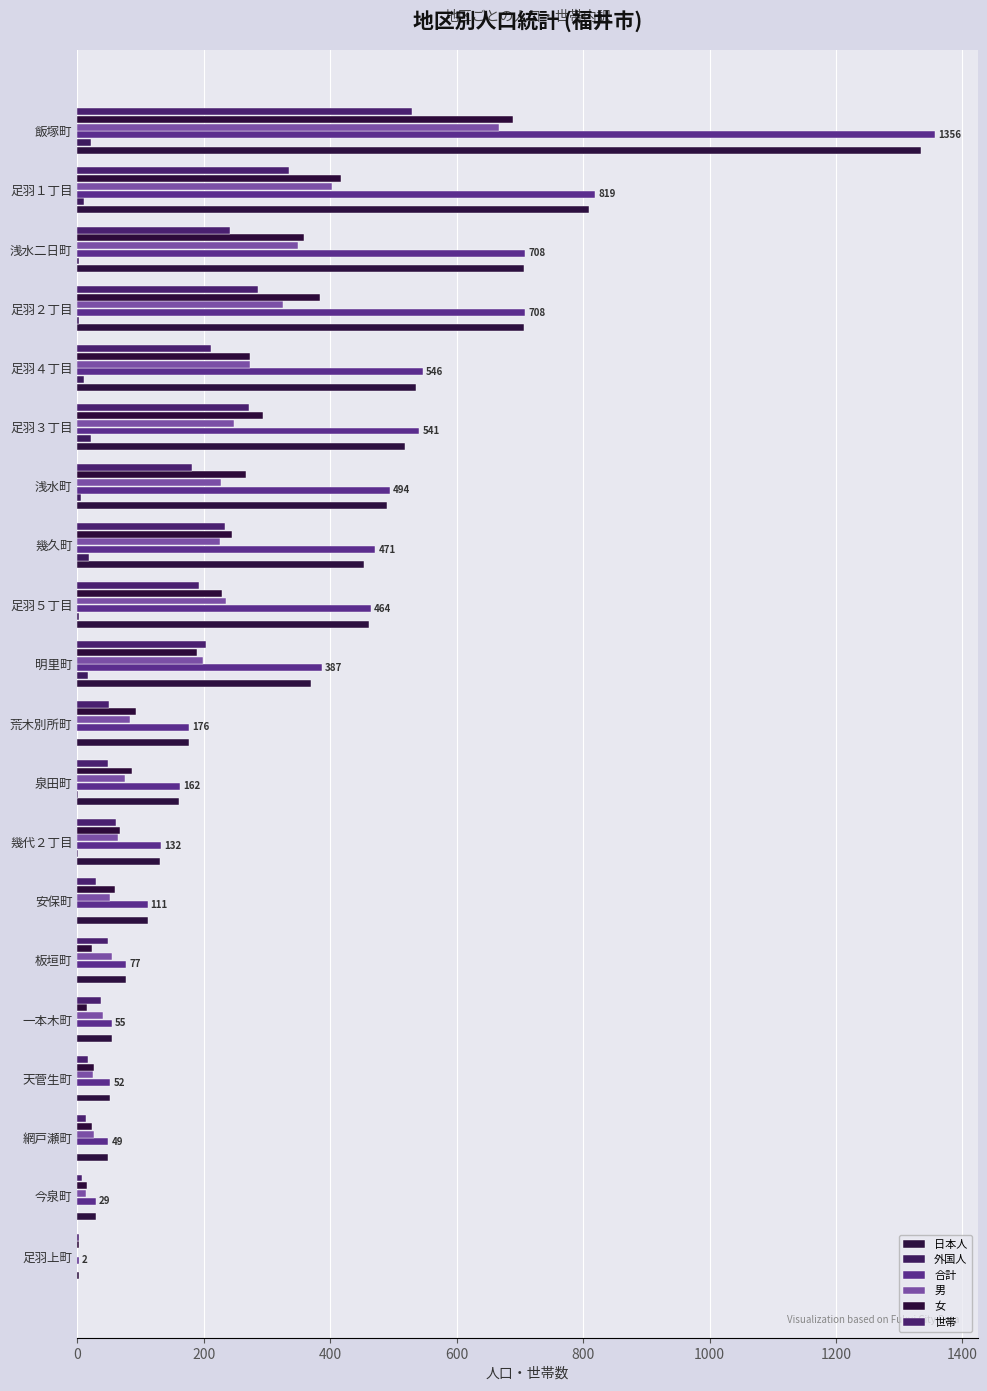

How many data points does each series have?

20